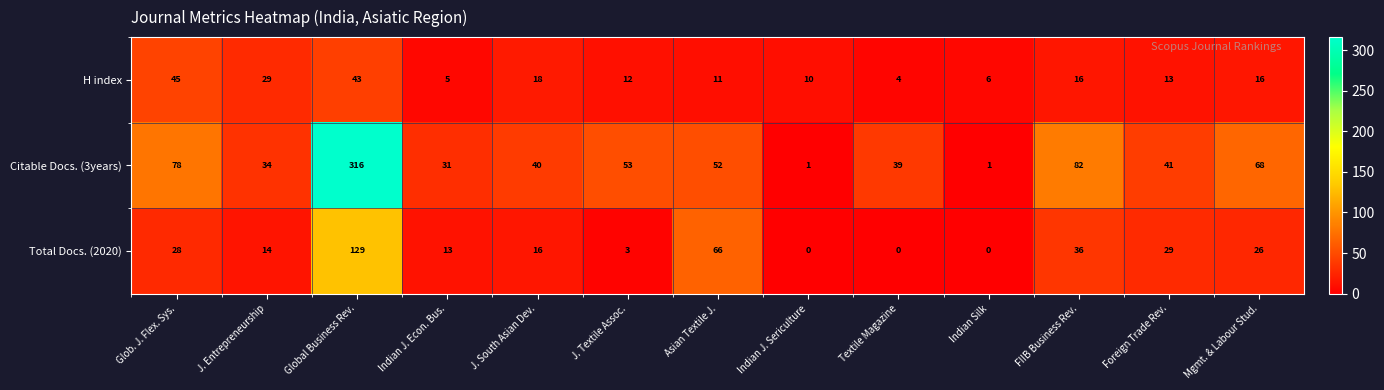

What is the greatest value displayed?

316